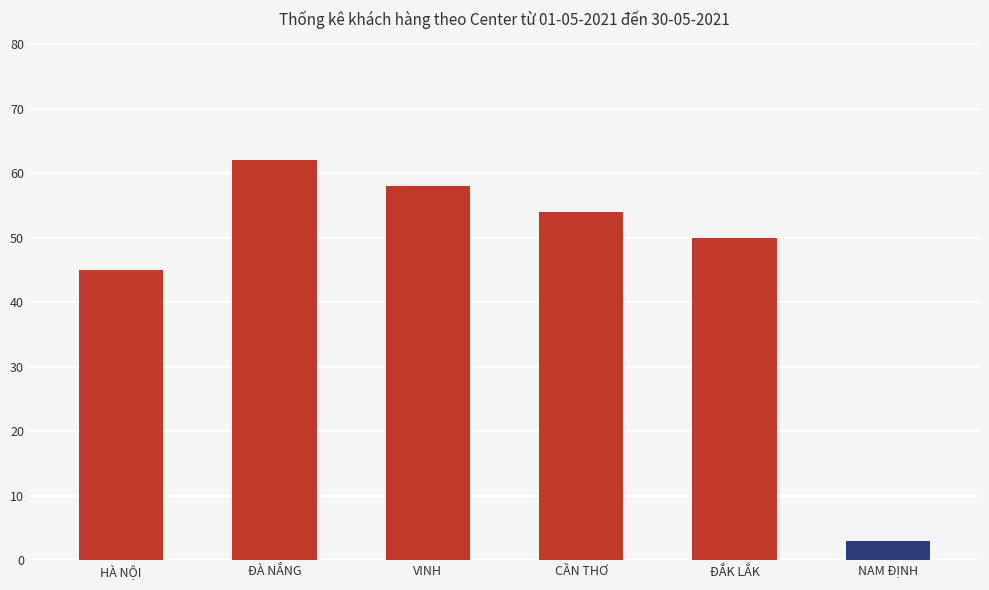

Are the bars horizontal?

No